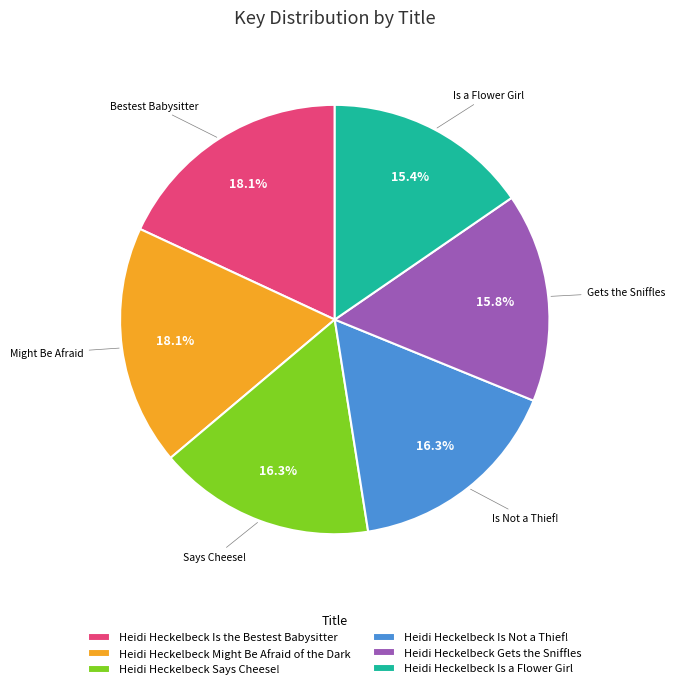

Is Heidi Heckelbeck Might Be Afraid of the Dark the majority of the pie?

No